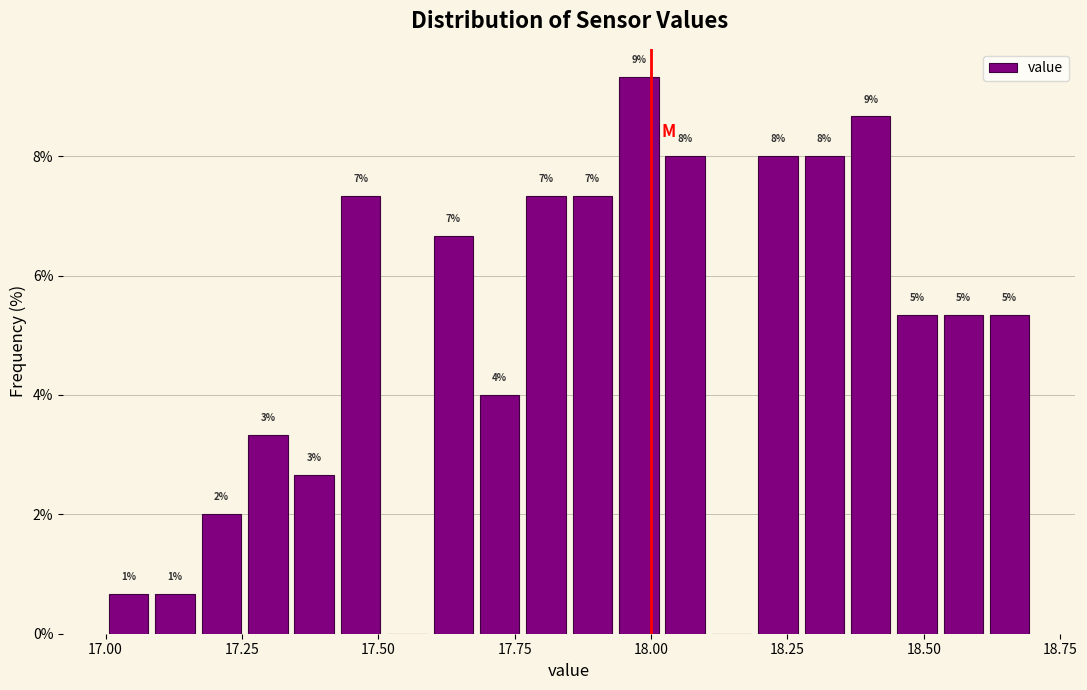

Read against the x-axis, roughly where is the centre of the tallest bar?

18.00